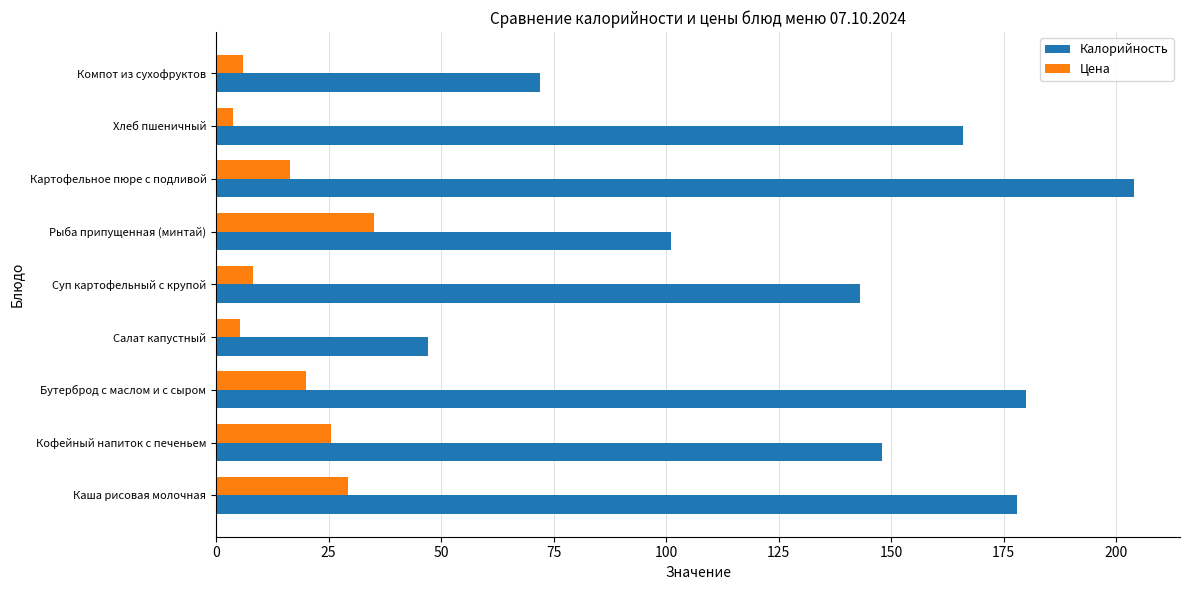

List the series in order of their peak value, highest first.

Калорийность, Цена